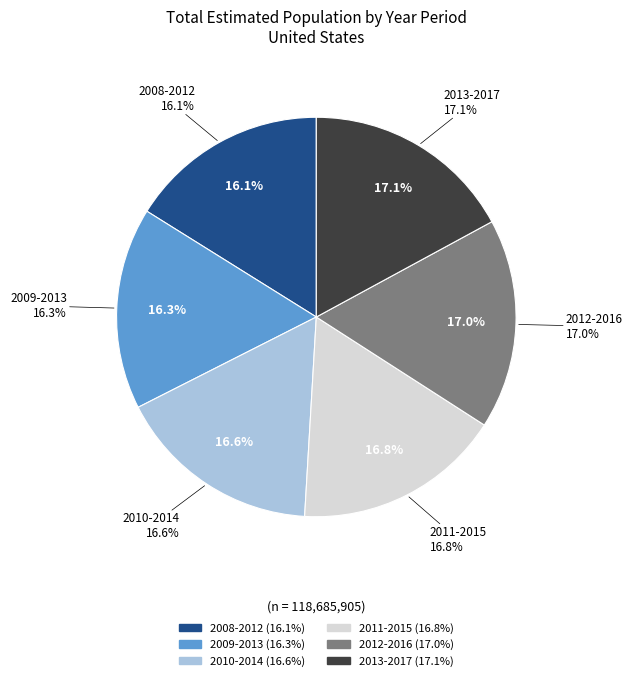

What percentage is the 2011-2015 slice, to the nearest percent?

17%